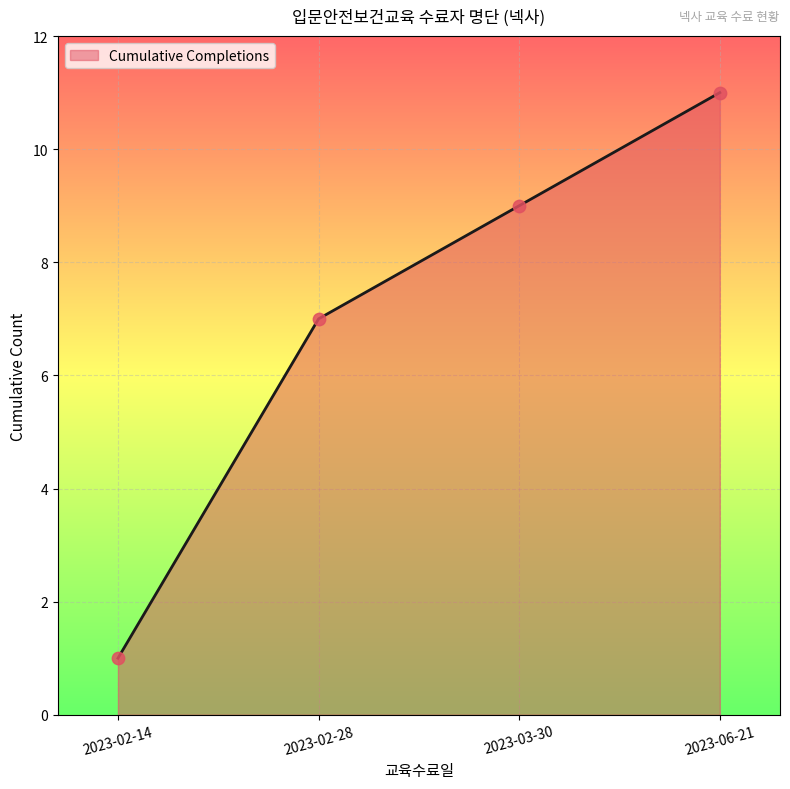

What is the ratio of the value at 2023-02-28 to the value at 2023-06-21?

0.6